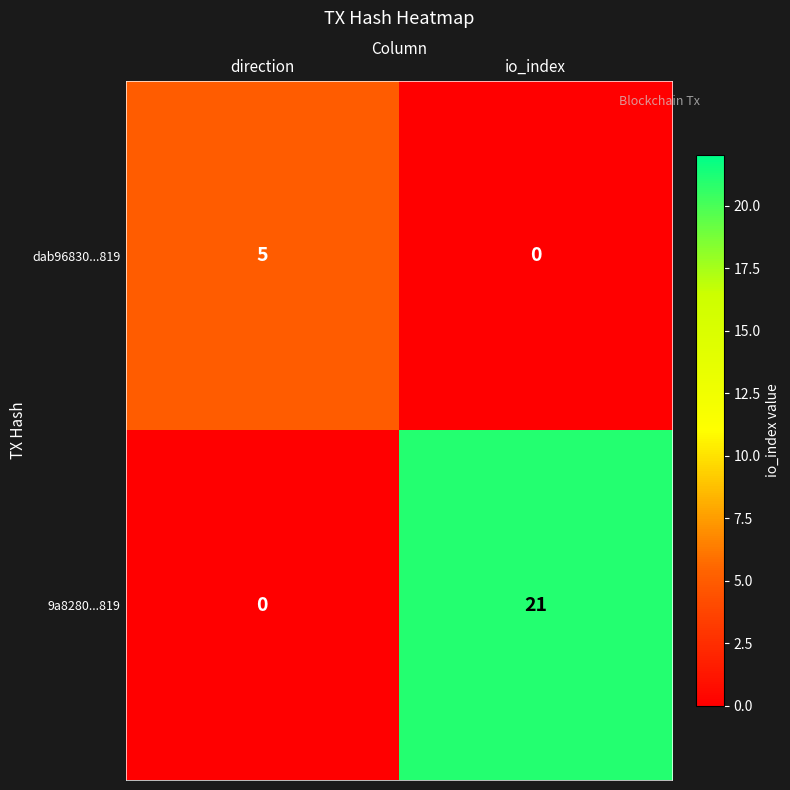

True or false: dab96830...819 has a value of -3 at io_index.

False